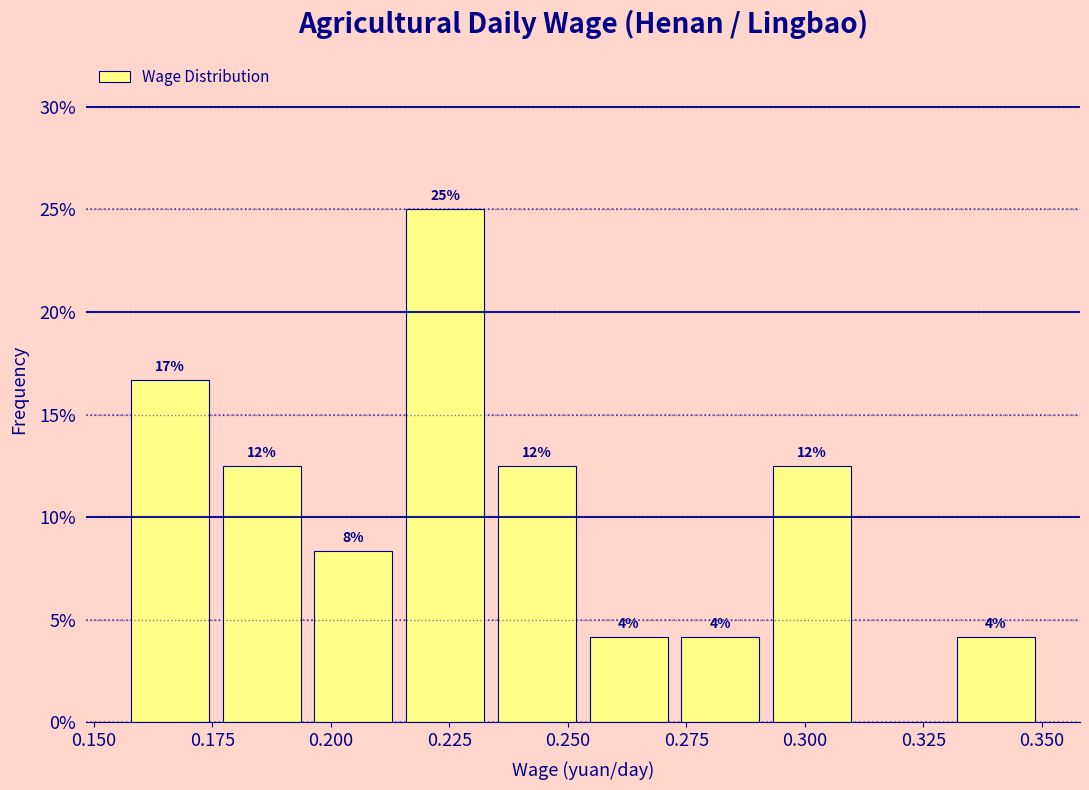

Around what value on the x-axis is the tallest bar? Give the approximate position of its centre, as read against the axis.

0.225